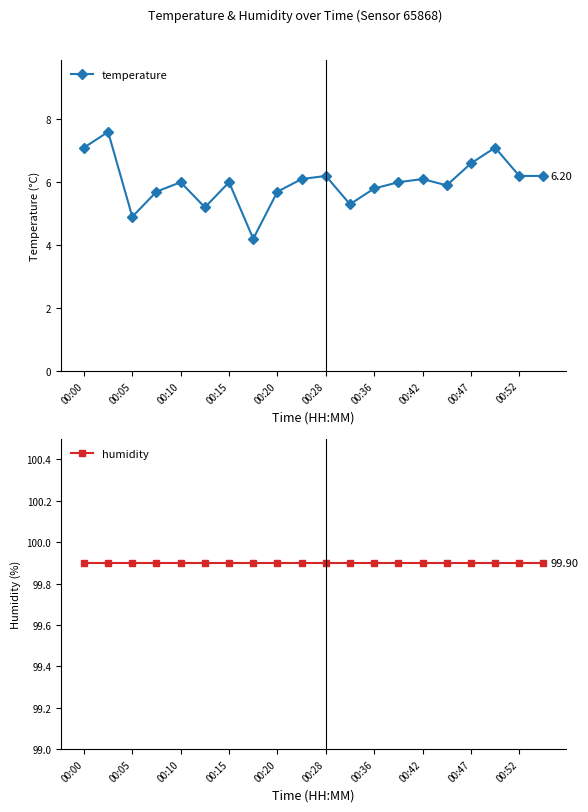

Reading left to right, what are all the values shown in this chart?

temperature: 7.1	7.6	4.9	5.7	6.0	5.2	6.0	4.2	5.7	6.1	6.2	5.3	5.8	6.0	6.1	5.9	6.6	7.1	6.2	6.2
humidity: 99.9	99.9	99.9	99.9	99.9	99.9	99.9	99.9	99.9	99.9	99.9	99.9	99.9	99.9	99.9	99.9	99.9	99.9	99.9	99.9